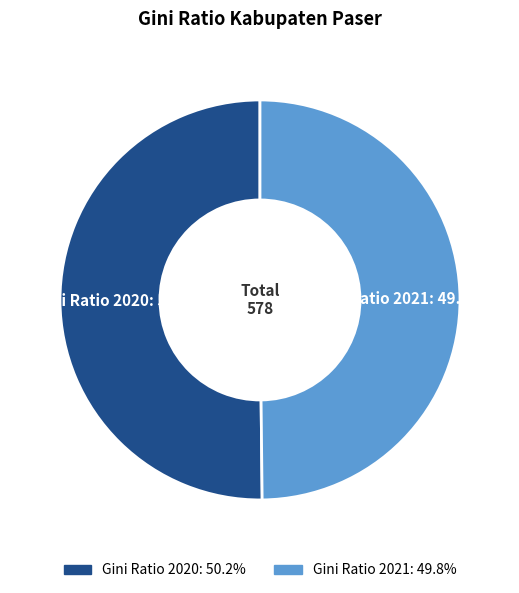

What percentage do Gini Ratio 2021 and Gini Ratio 2020 together represent?

100.0%